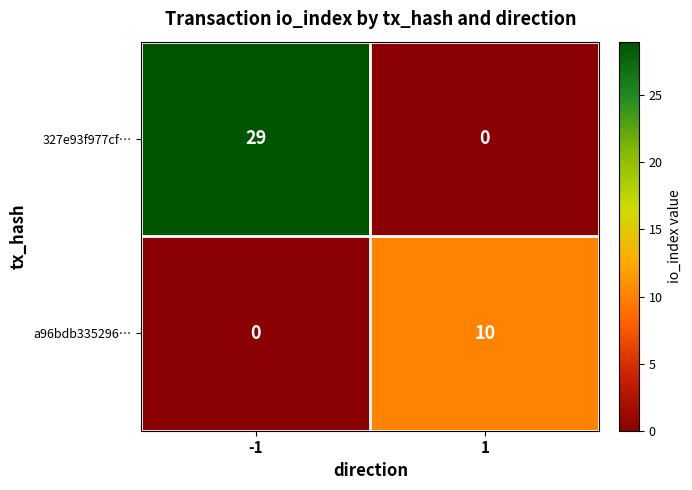

Rank the series by their average value, from highest to lowest.

327e93f977cf…, a96bdb335296…